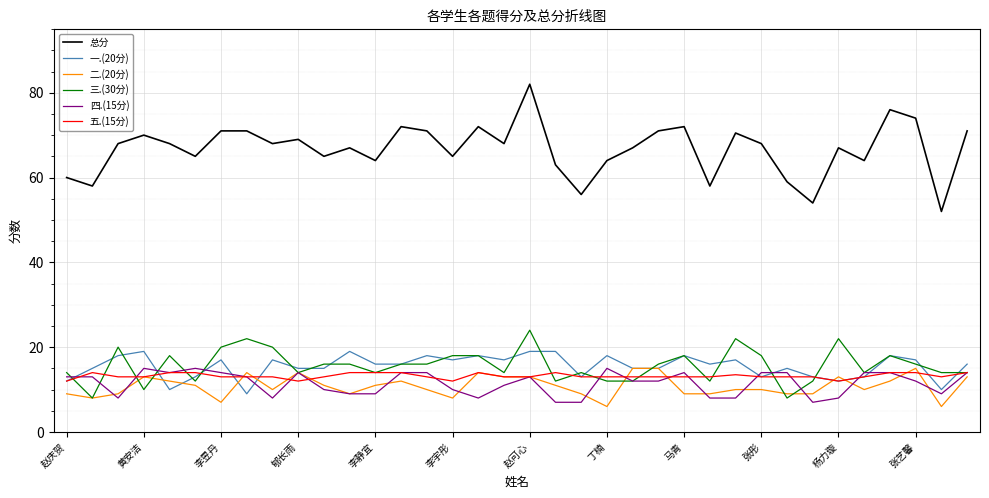

Which series has the largest total across all categories?

总分